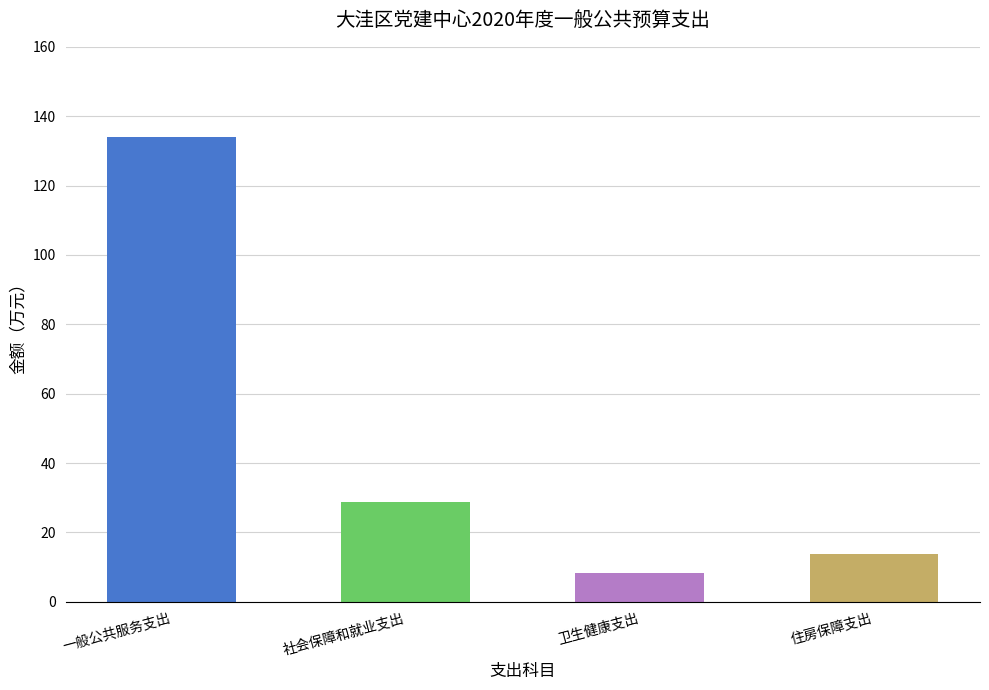

List the labels in order of value, largest first.

一般公共服务支出, 社会保障和就业支出, 住房保障支出, 卫生健康支出